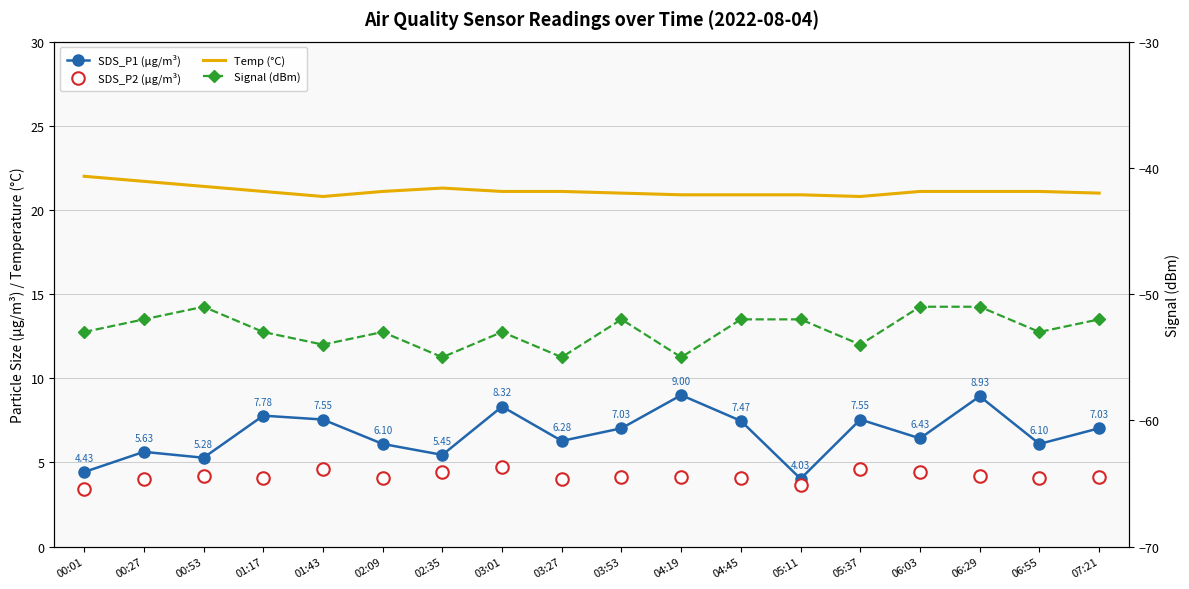

What position from the left is 03:01?

8